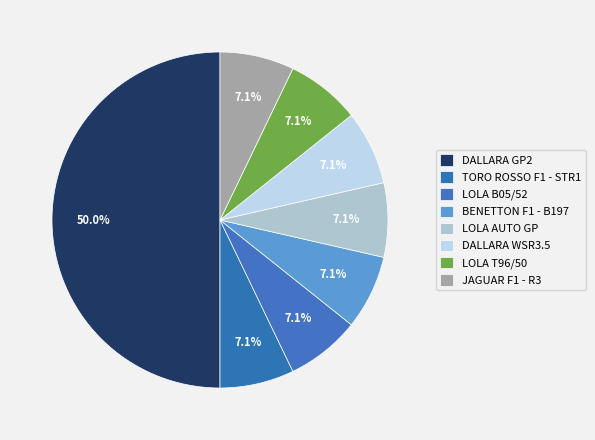

True or false: LOLA B05/52 accounts for 7% of the total.

True